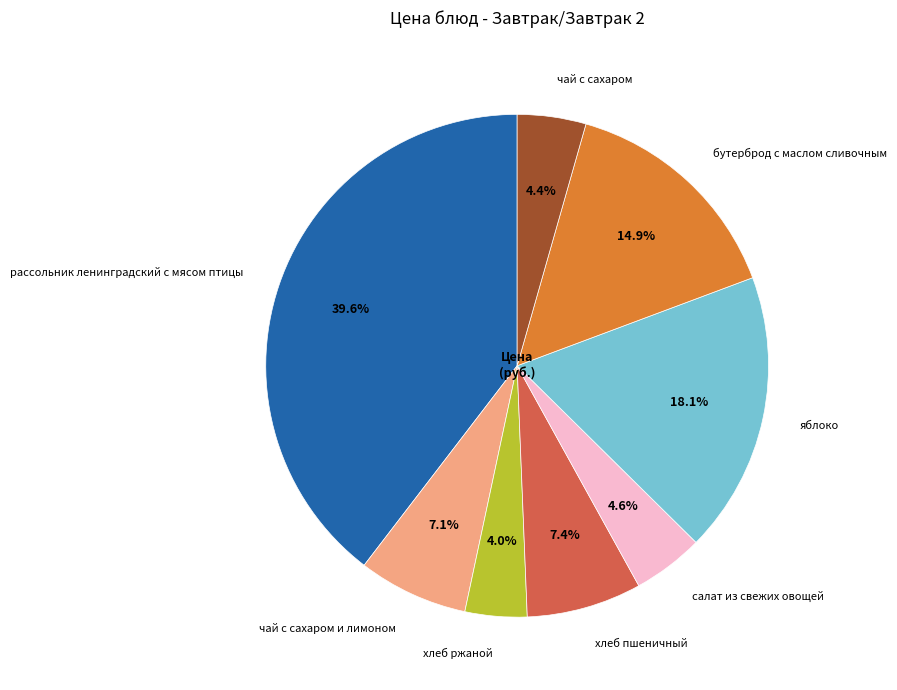

Is there a majority slice in this chart?

No